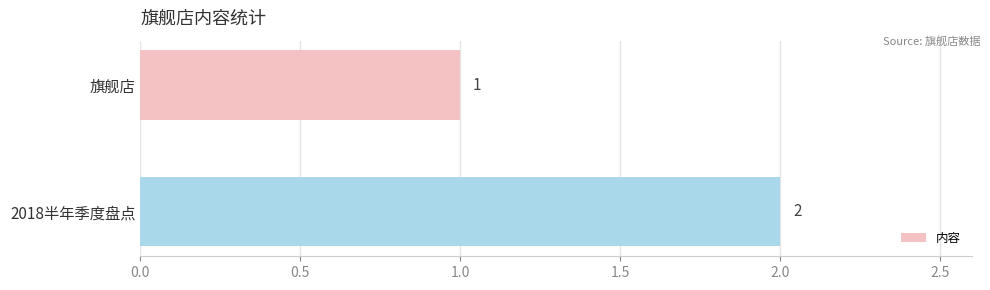

What is the change in value from 旗舰店 to 2018半年季度盘点?

+1